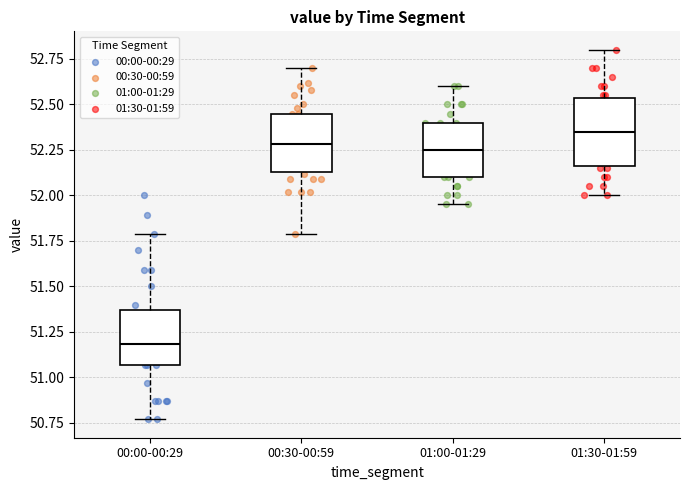

Where is the upper edge of the box for 01:00-01:29 on the y-axis? The values are not printed on the chart, so give them approximately, as read against the axis.

52.40